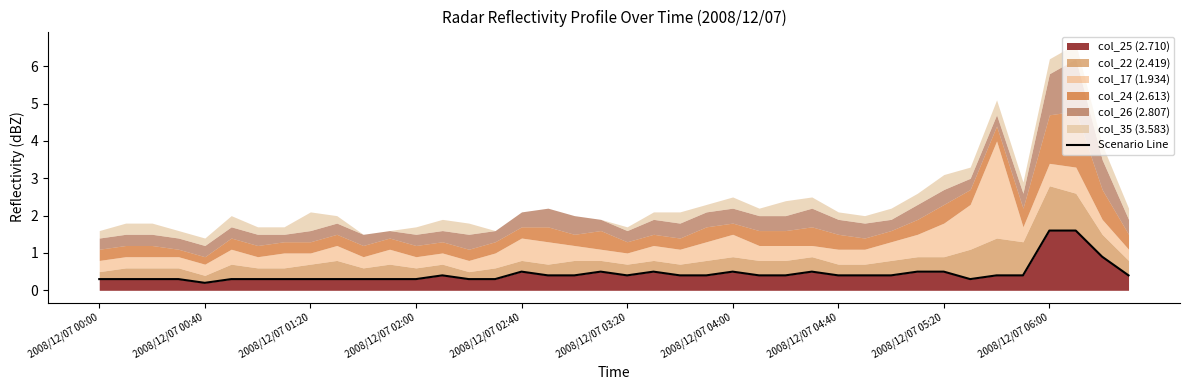

What is the maximum value for col_25 (2.710)?

1.6